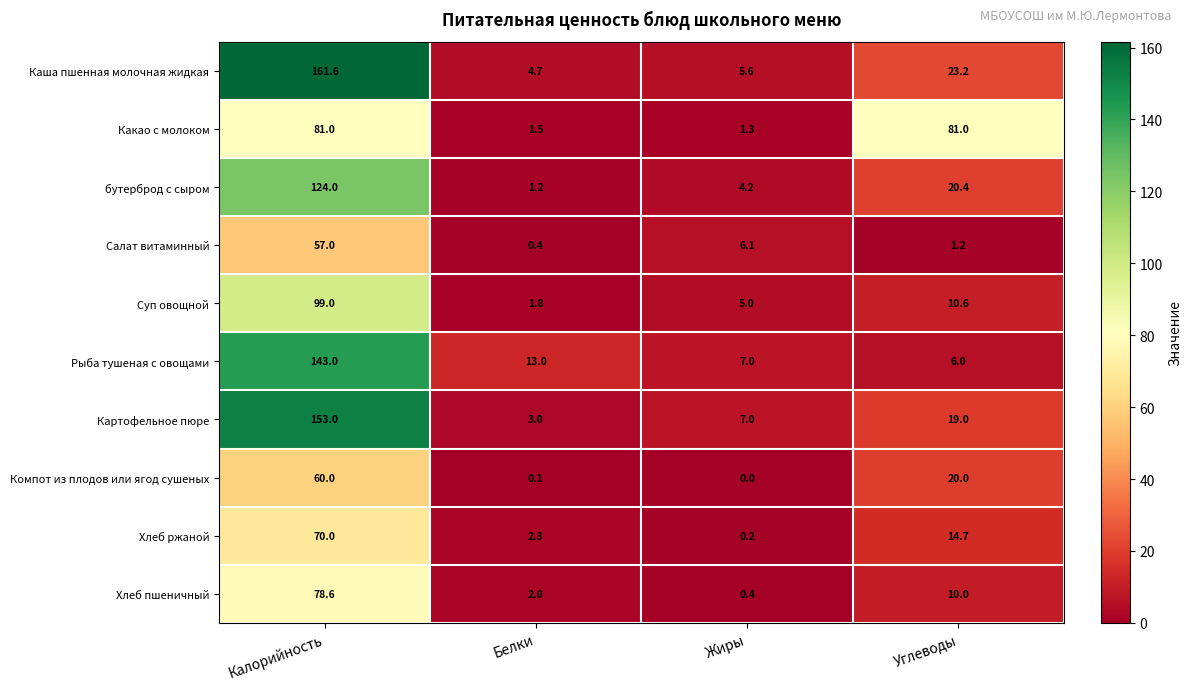

What is the sum of all Компот из плодов или ягод сушеных values?

80.1